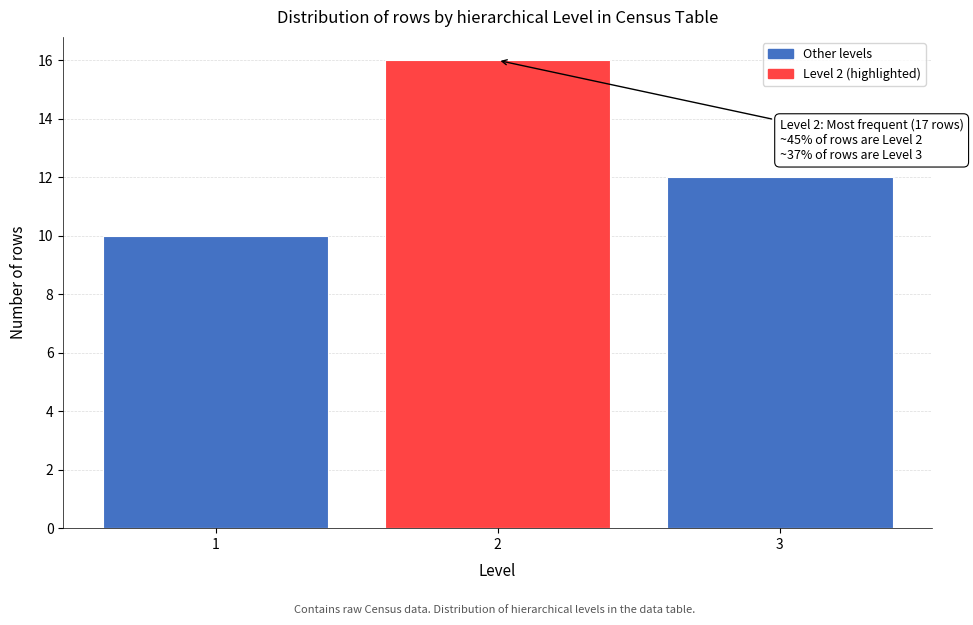

Reading left to right, what are all the values shown in this chart?

1=10	2=16	3=12